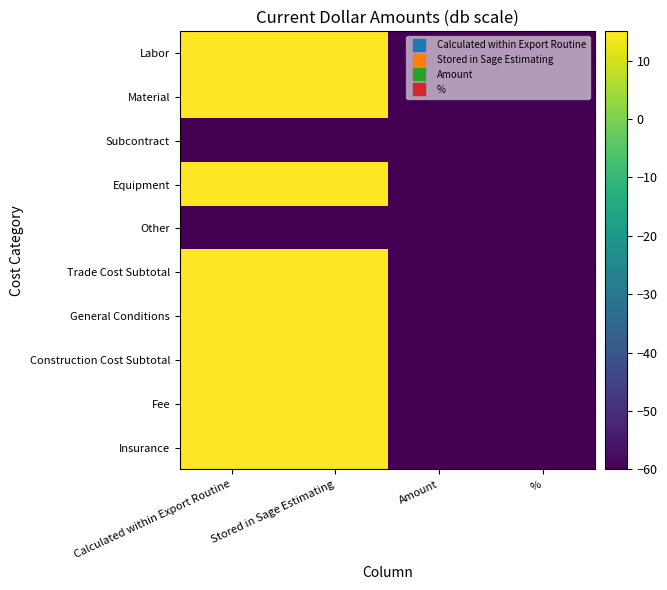

Rank the series at Amount from lowest to highest value.

Labor, Material, Subcontract, Equipment, Other, Trade Cost Subtotal, General Conditions, Construction Cost Subtotal, Fee, Insurance